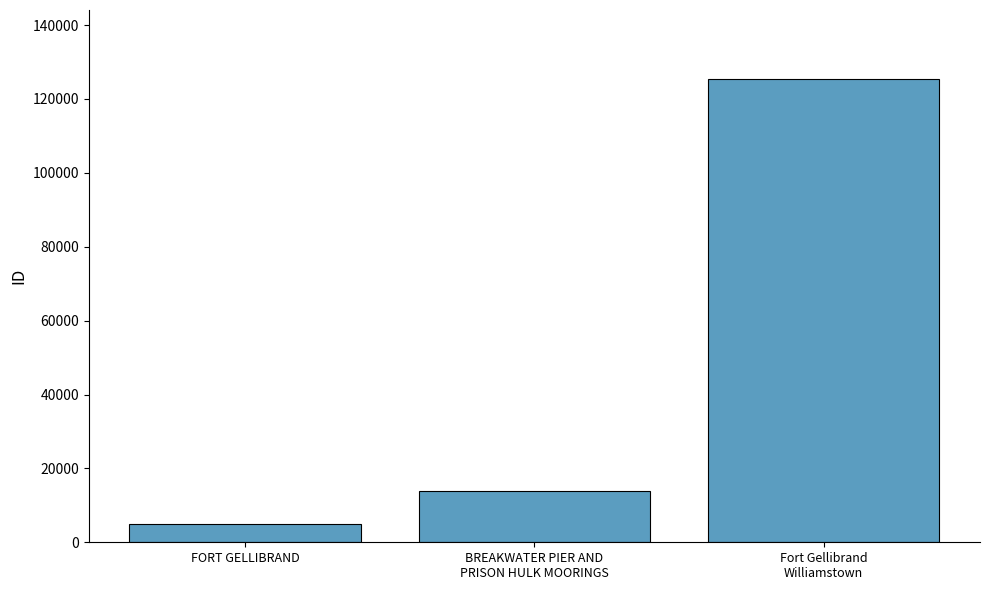

What is the greatest value displayed?

125286